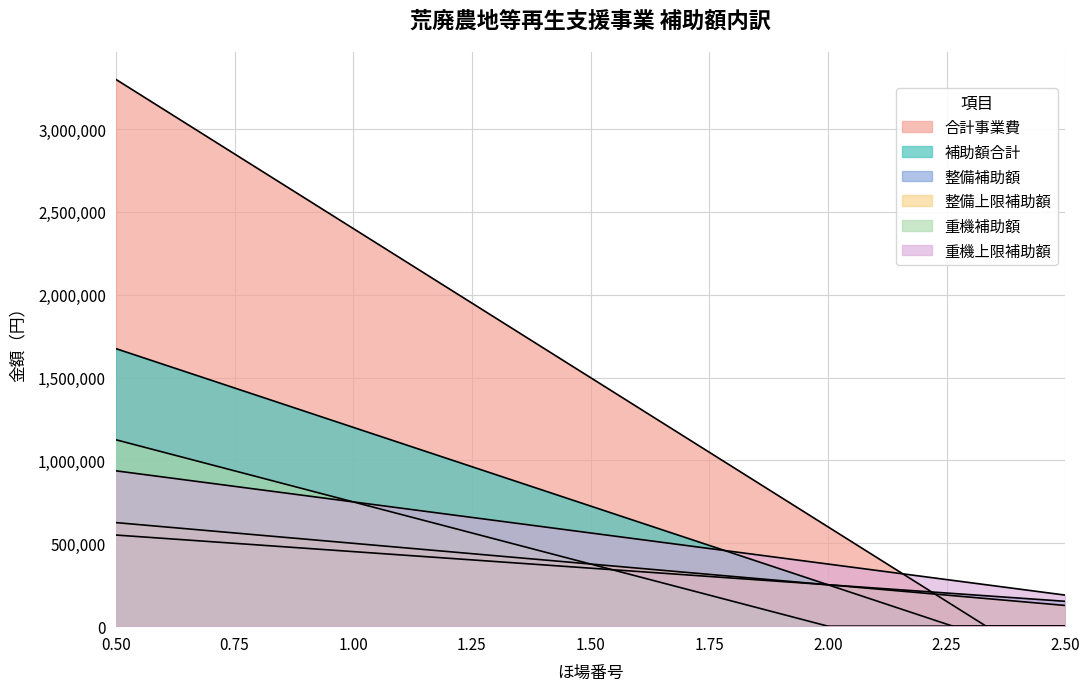

Between 2 and 1, which is larger?

1